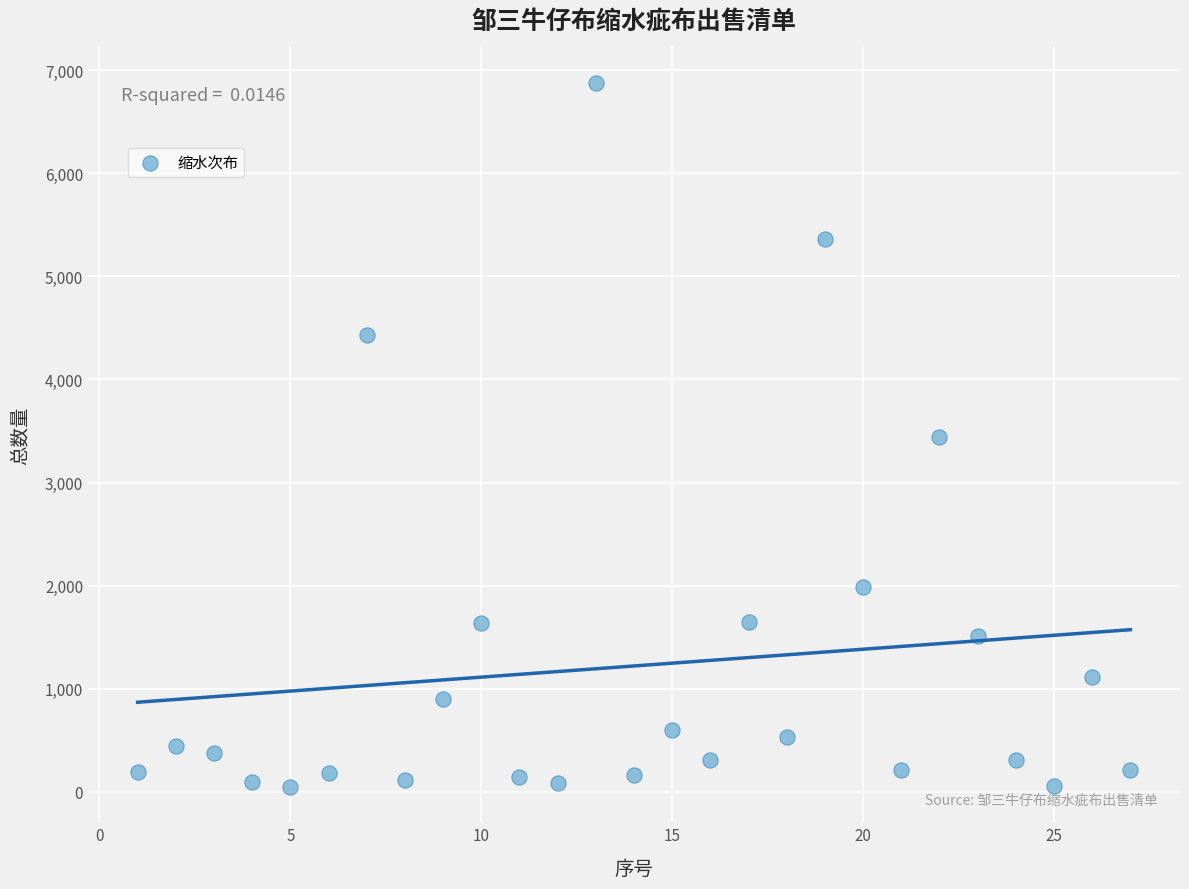

What is the range of X values (max minus min)?

26